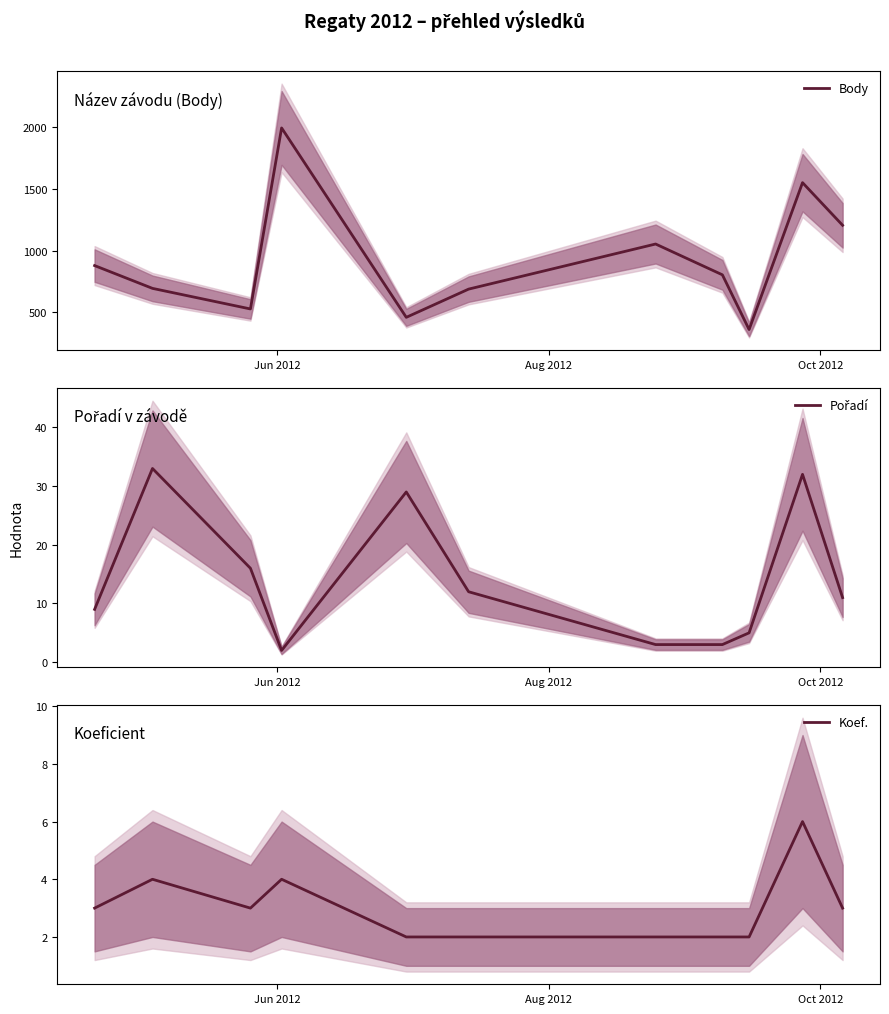

What is the difference between the maximum and minimum values in the Body series?

1636